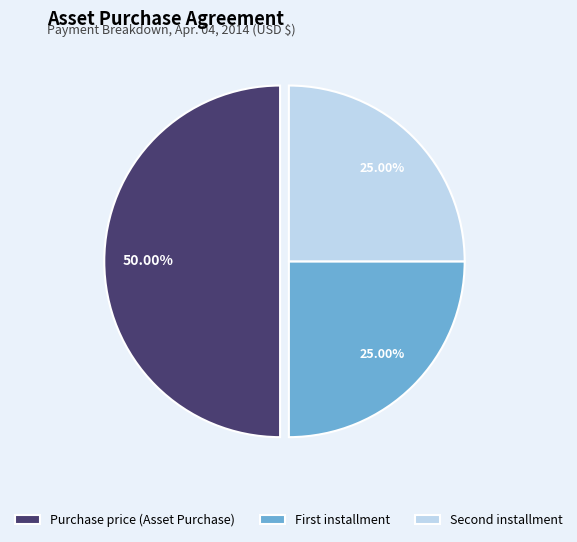

What is the largest slice in the pie chart?

Purchase price (Asset Purchase)